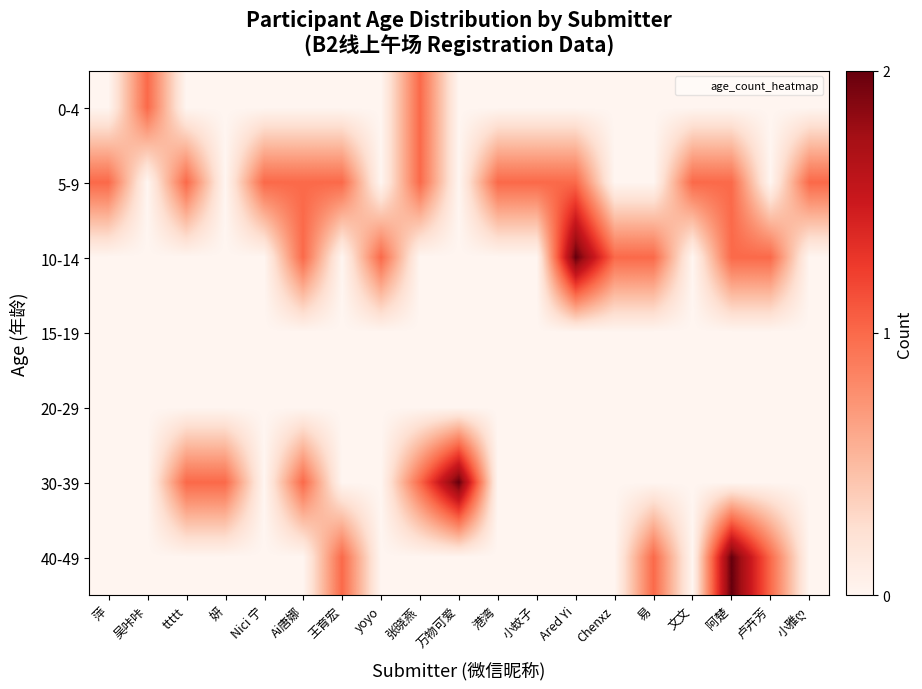

Count the number of categories in the chart.

19